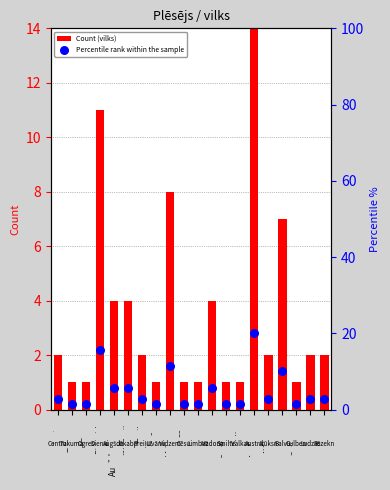

What are all the series names shown in the legend?

Count (vilks), Percentile rank within the sample